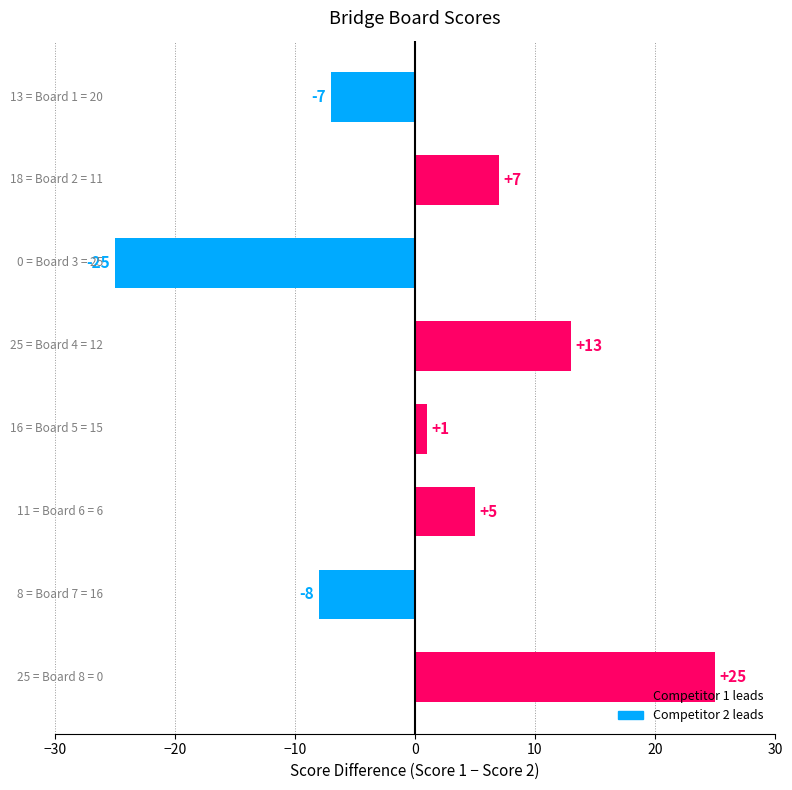

What is the minimum value shown in the chart?

-25